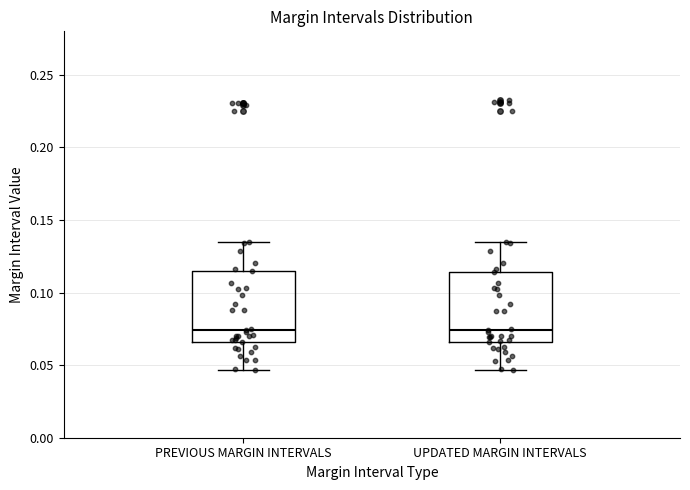

Reading left to right, transcribe this box plot: for each box, give where its median line is, the range the box spans, and where its two whiskers end, as read against the y-axis. The values are not printed on the chart, so give them approximately, as read against the axis.

PREVIOUS MARGIN INTERVALS: median 0.075, box 0.065 to 0.115, whiskers 0.045 to 0.135
UPDATED MARGIN INTERVALS: median 0.075, box 0.065 to 0.115, whiskers 0.045 to 0.135